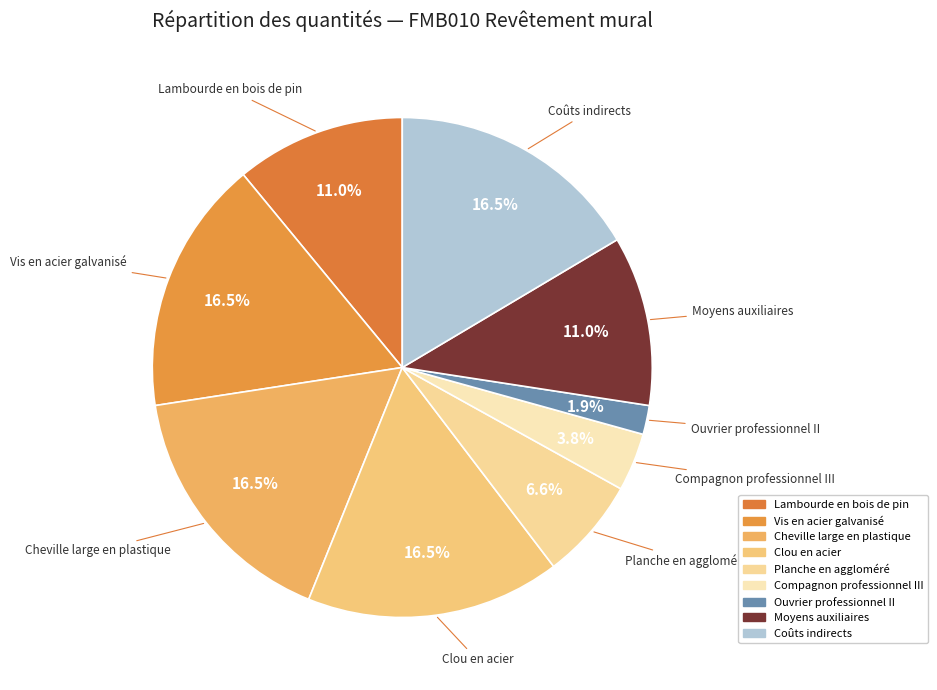

To the nearest percent, what portion does Planche en aggloméré represent?

7%